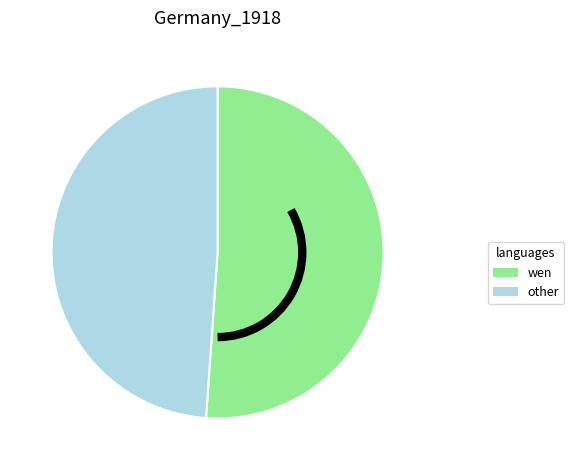

Which slice is the smallest?

other